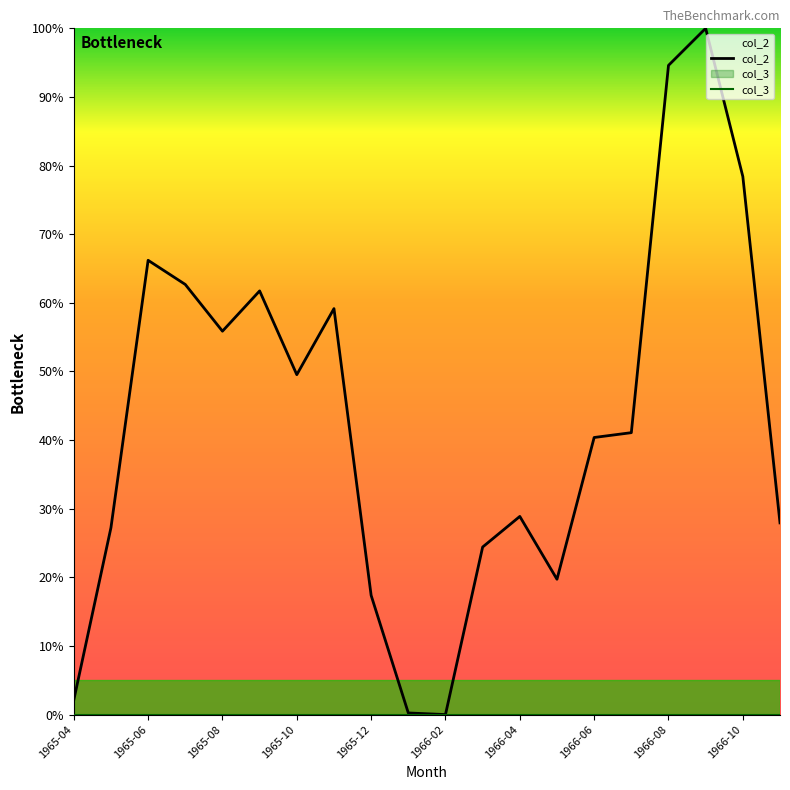

What is the total value across all series at 1966-10?

78.4